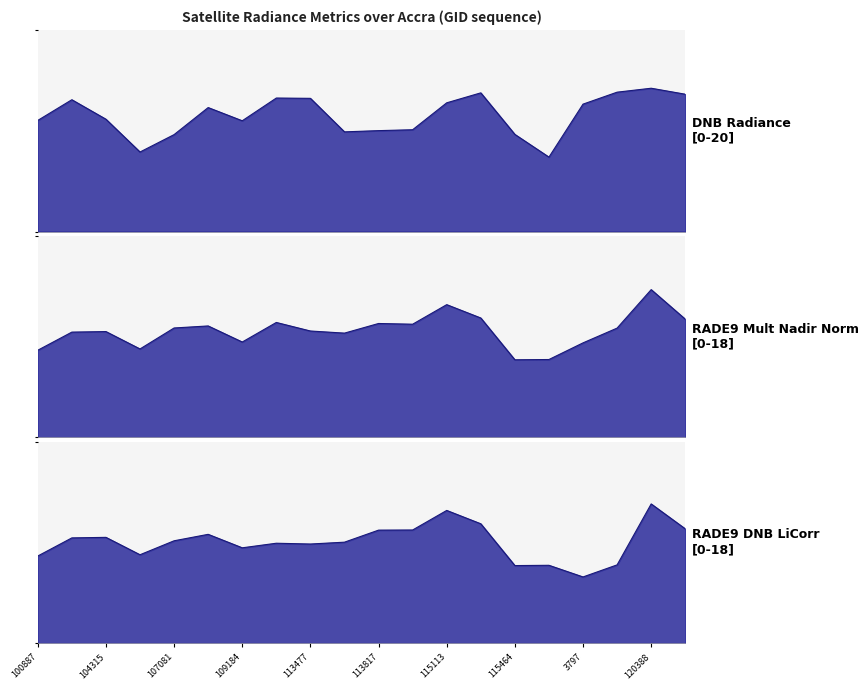

What is the sum of all rade9_dnb_licorr_line values?

180.7